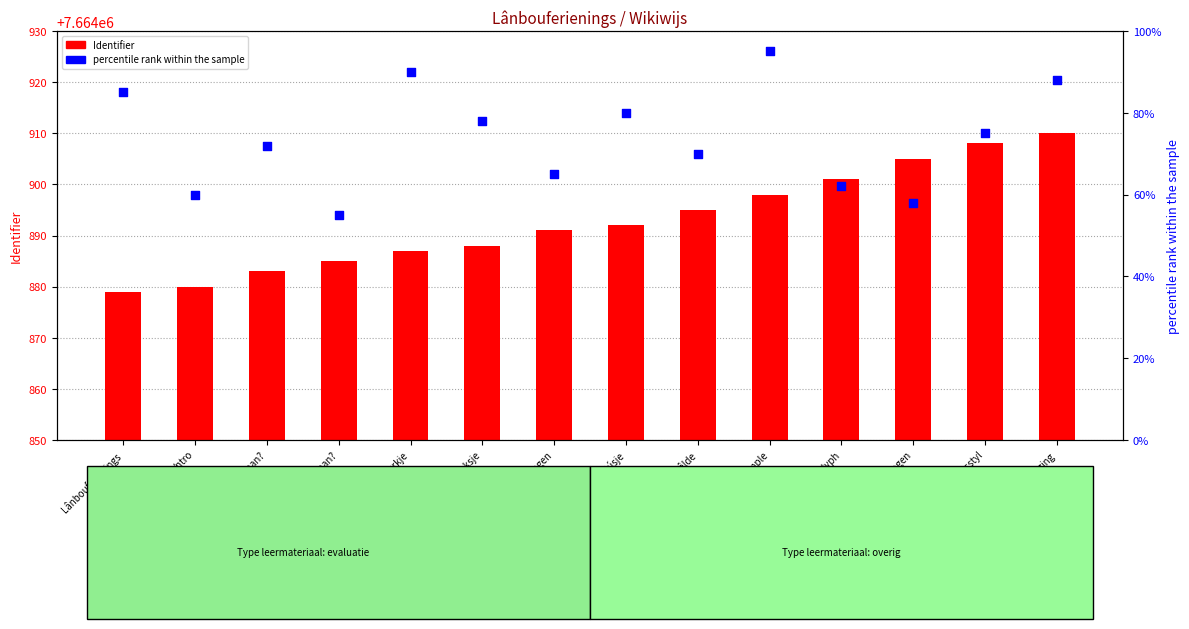

What is the total value across all series at Wat kin ik letter dwaan??

7664955